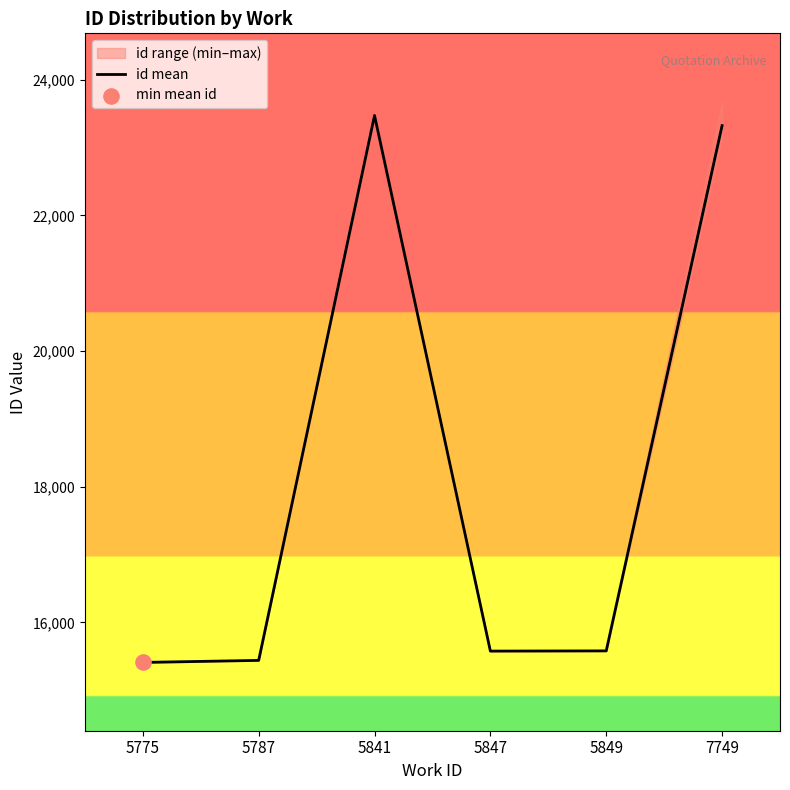

Which has a higher value, 5847 or 5787?

5847